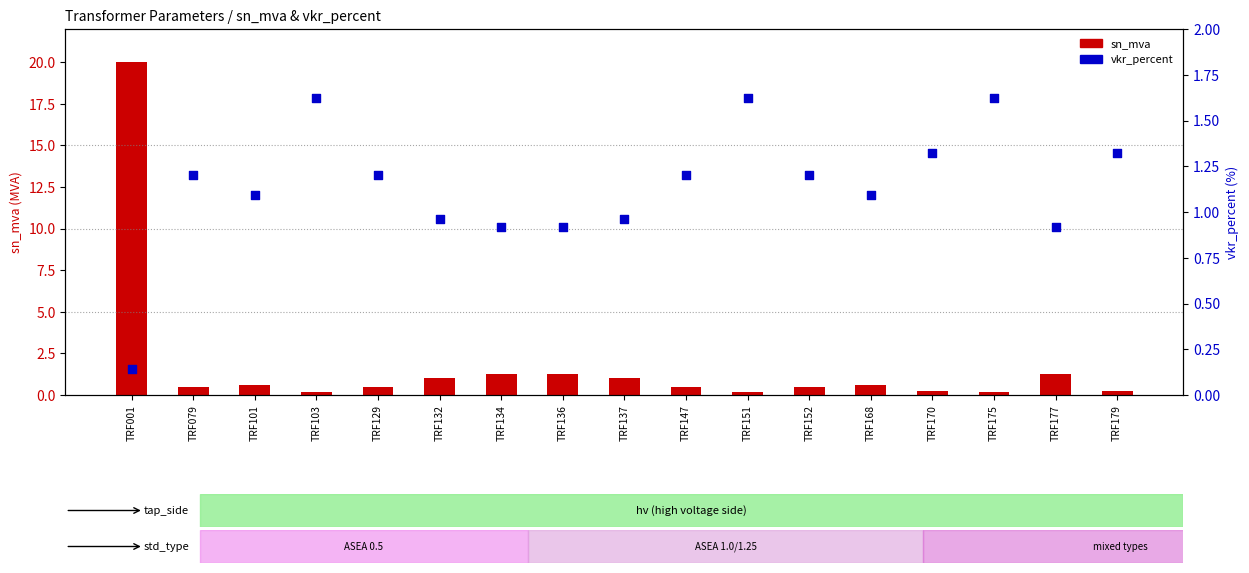

Which series reaches the maximum Y coordinate?

sn_mva